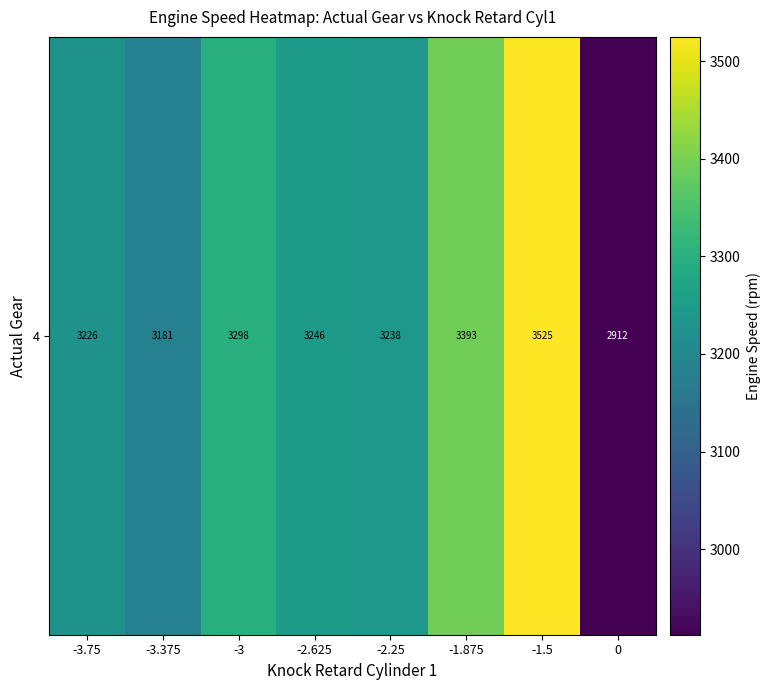

Reading left to right, extract all data points from this chart.

-3.75=3226.0	-3.375=3181.0	-3=3298.0	-2.625=3246.0	-2.25=3238.0	-1.875=3393.2	-1.5=3525.0	0=2912.3